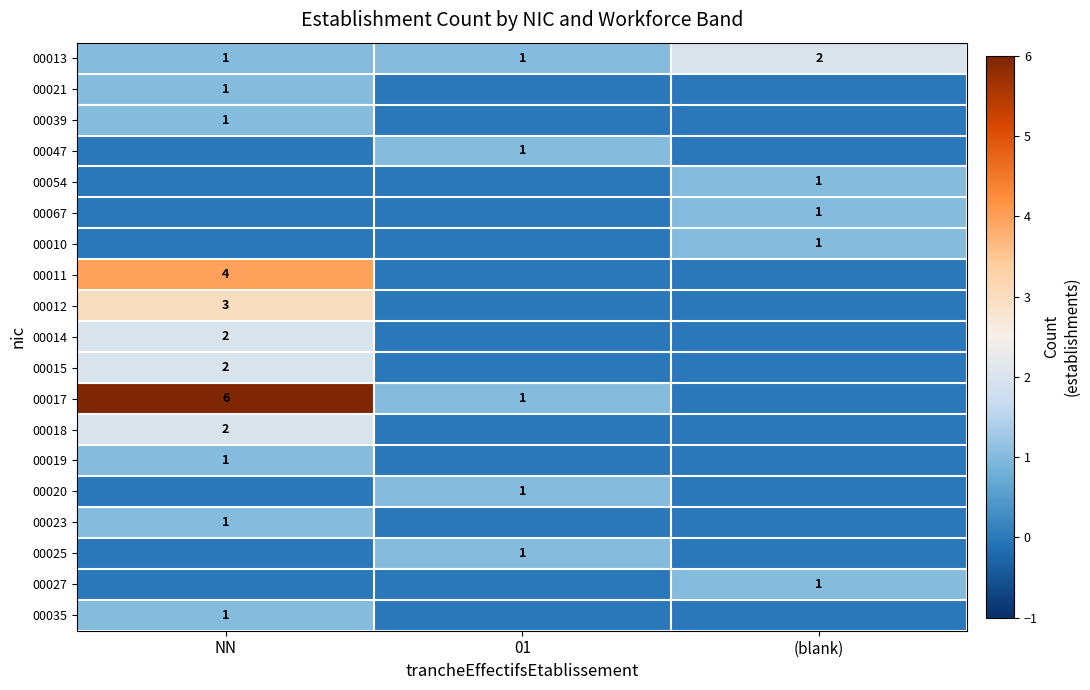

True or false: 00067 has a value of 1 at (blank).

True